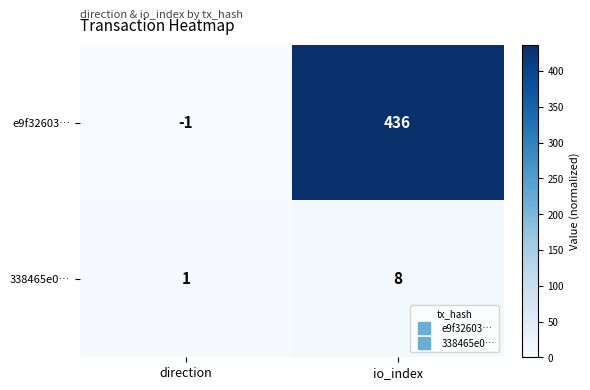

What is the approximate value of 338465e0… at io_index?

8